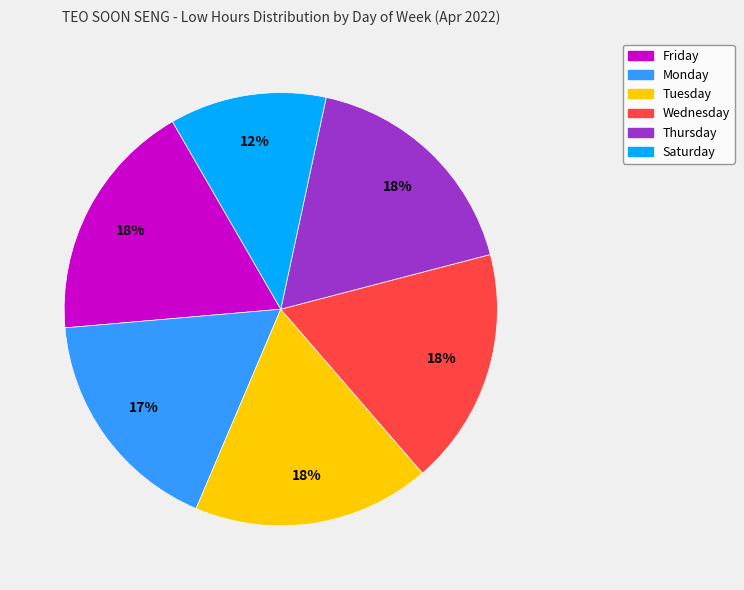

Is Thursday the majority of the pie?

No